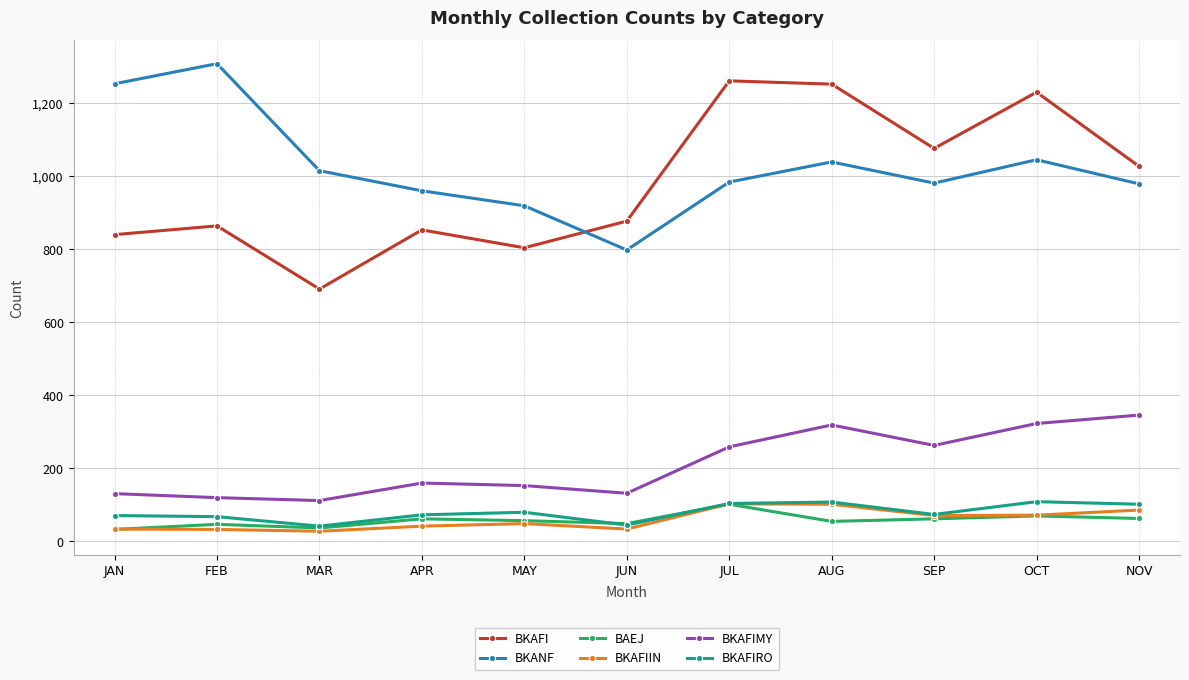

Which series ends up on top after the final intersection of BAEJ and BKAFIRO?

BKAFIRO